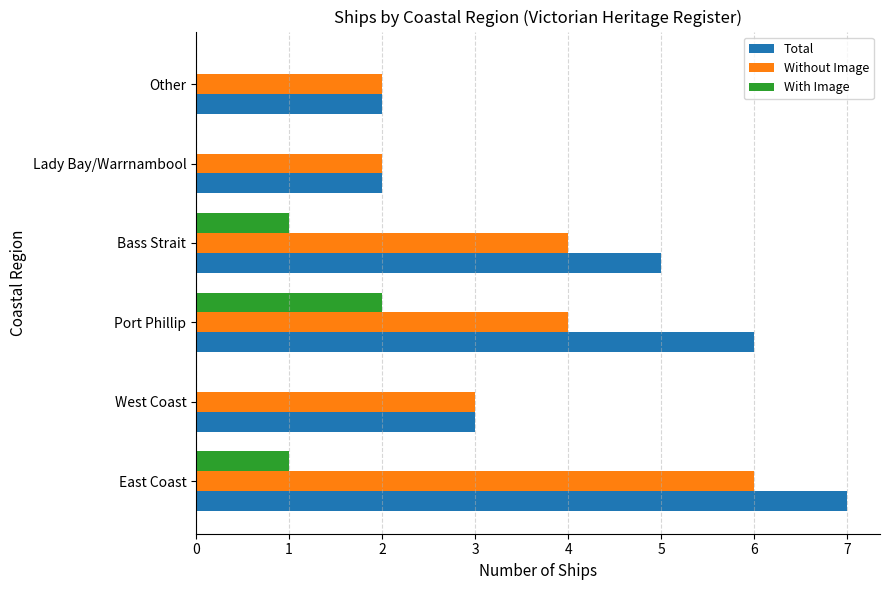

How many Without Image values are between 2 and 4?

5